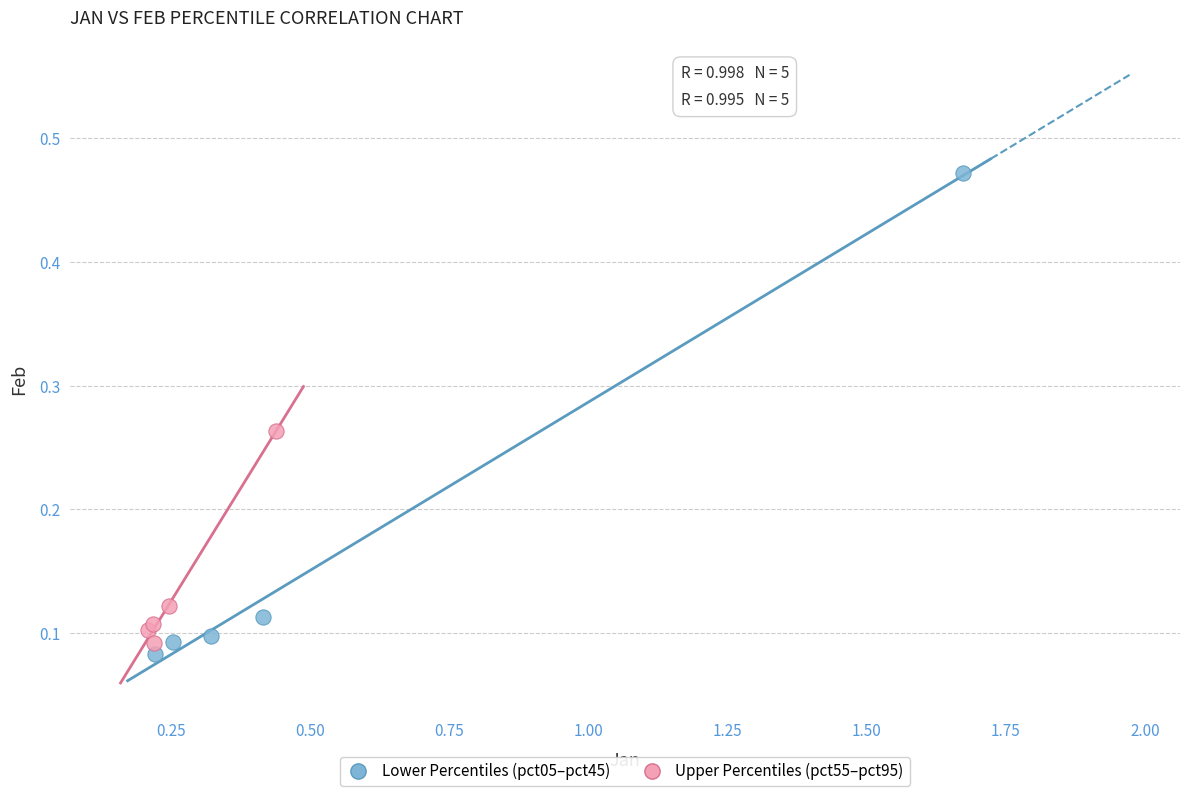

Which series reaches the maximum Y coordinate?

Lower Percentiles (pct05–pct45)